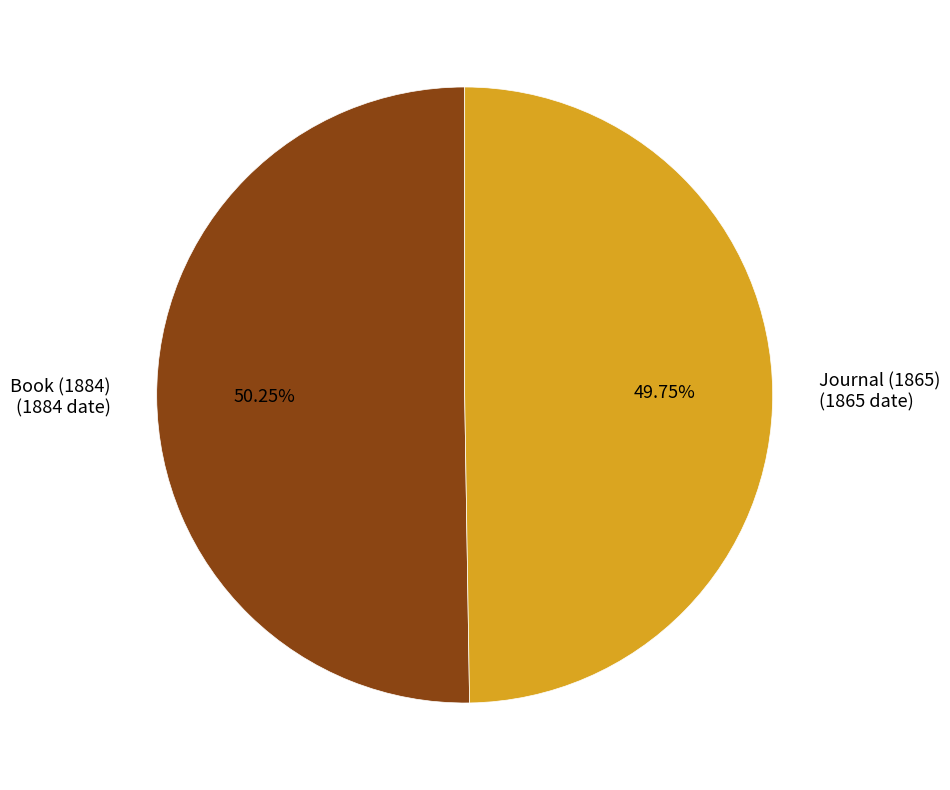

Between Book (1884) and Journal (1865), which is larger?

Book (1884)